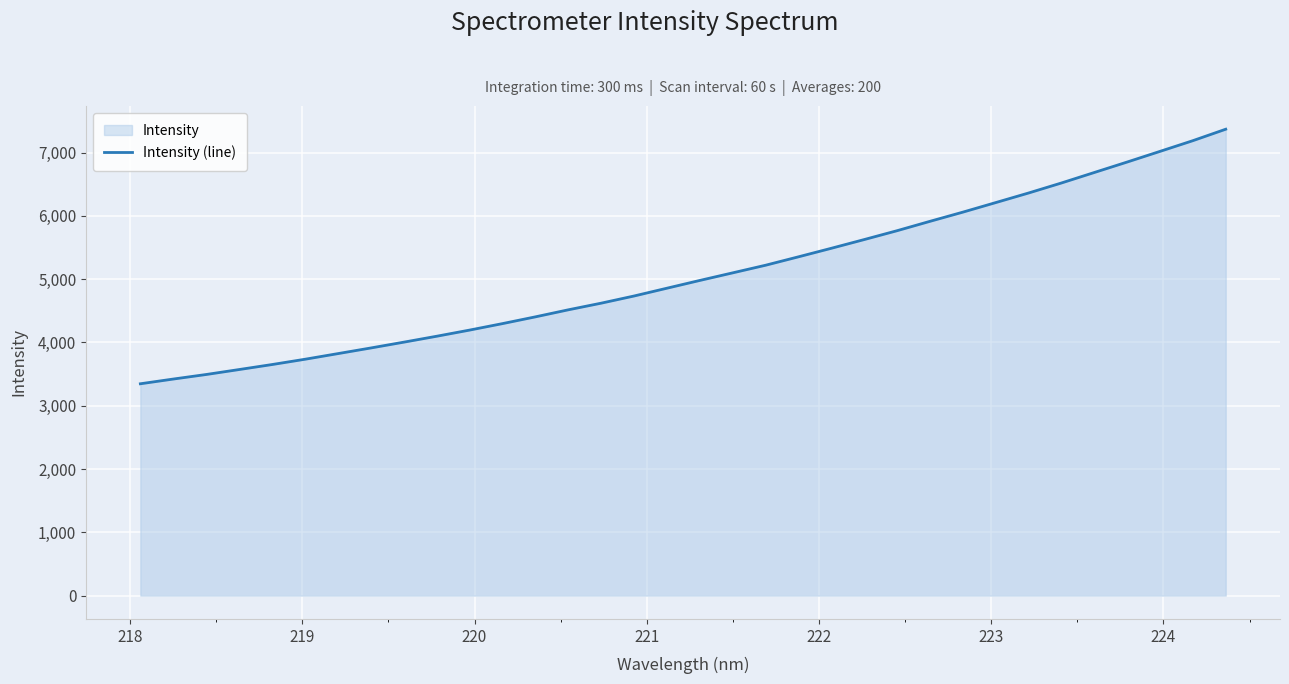

Count the number of categories in the chart.

34